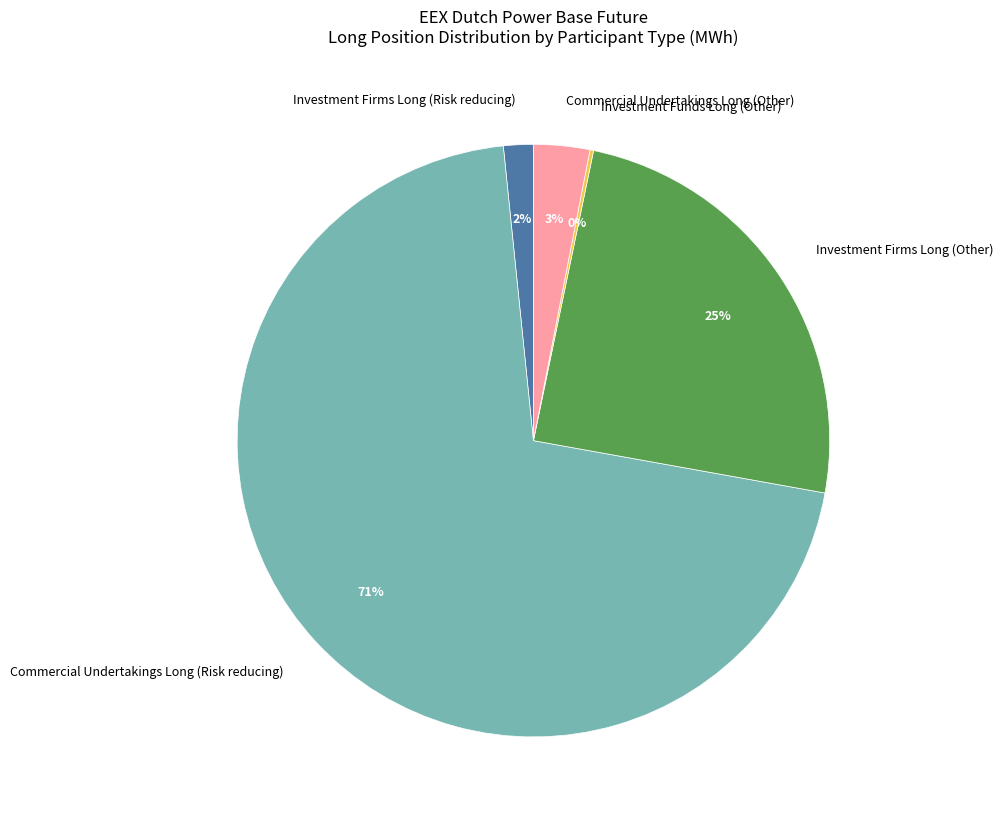

Is there a majority slice in this chart?

Yes